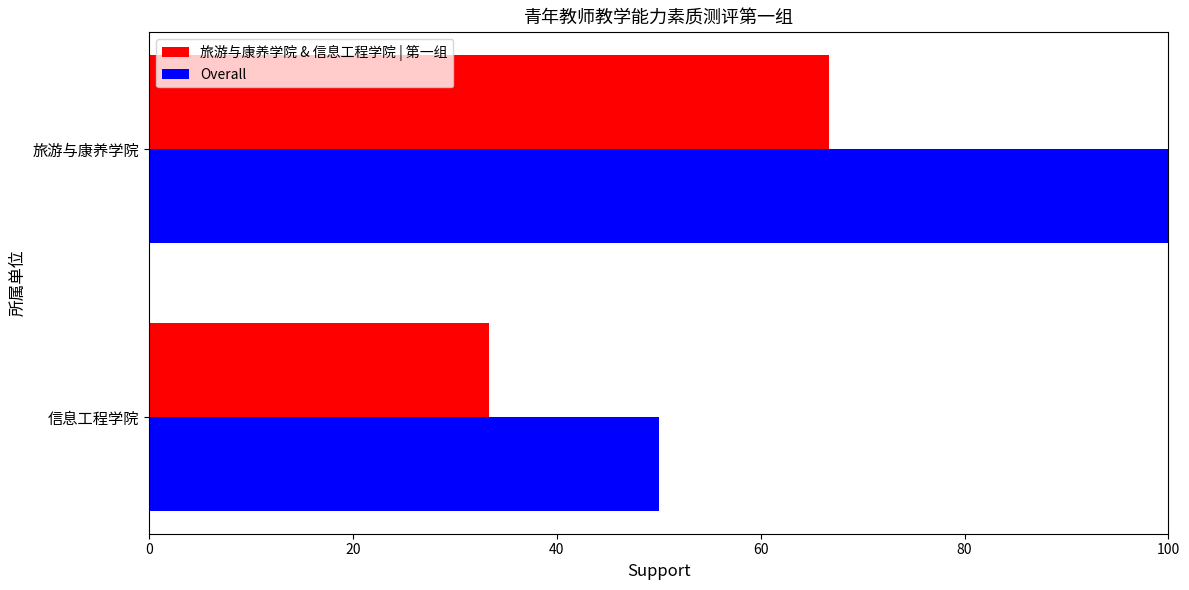

Read the 旅游与康养学院 & 信息工程学院 | 第一组 value at 信息工程学院.

33.3